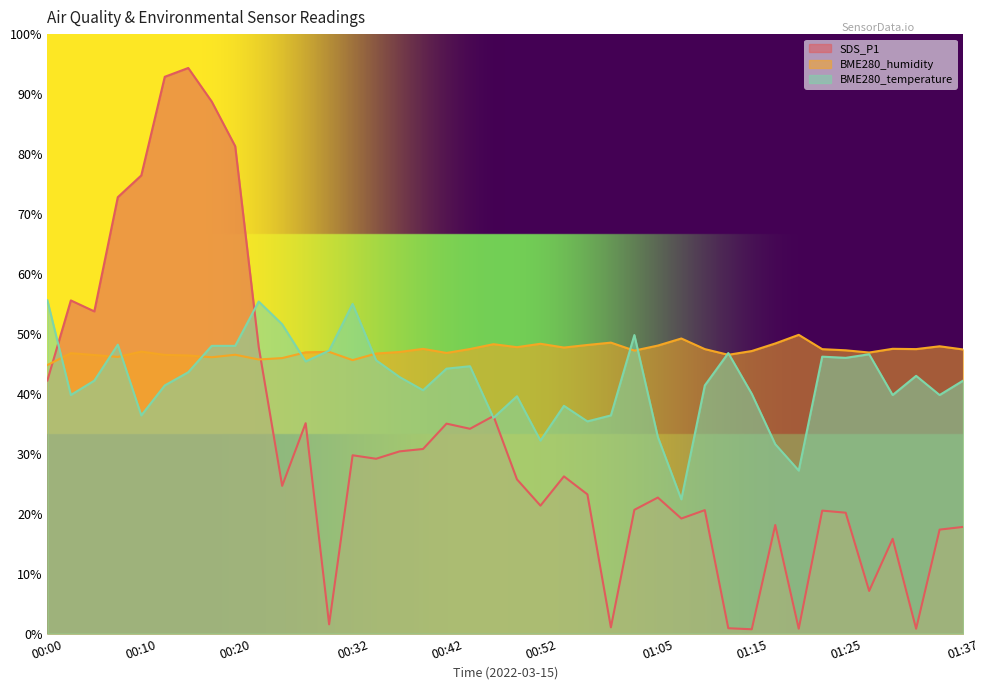

Is it true that SDS_P1 equals 0.9 at 00:30?

False